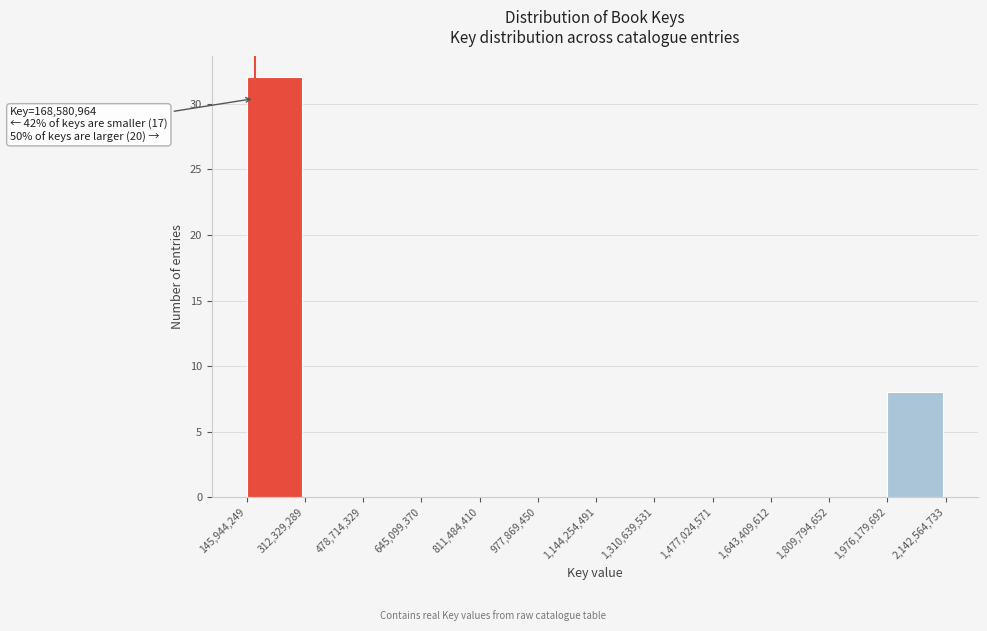

Which range on the x-axis has the tallest bar?

145,944,249 to 312,329,289